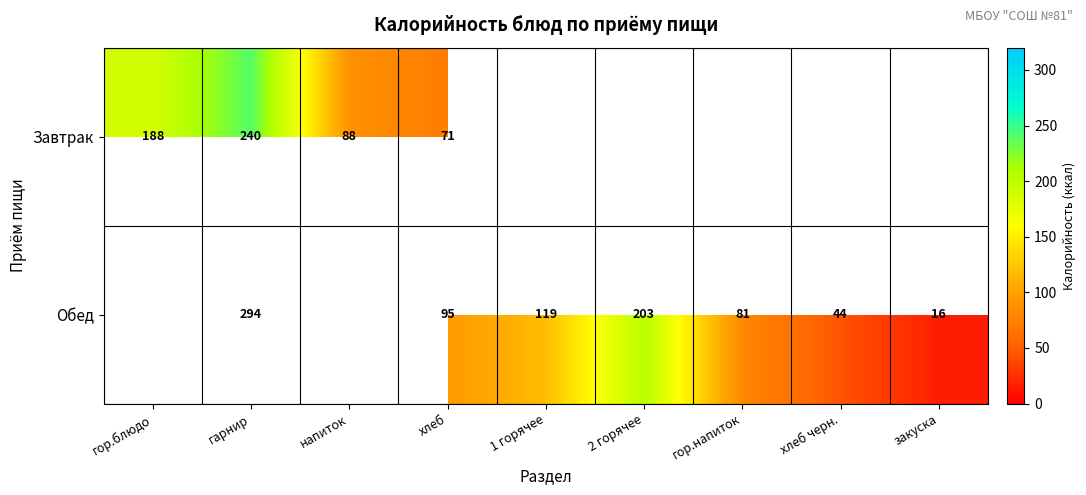

What is the difference between the highest and lowest values at хлеб?

24